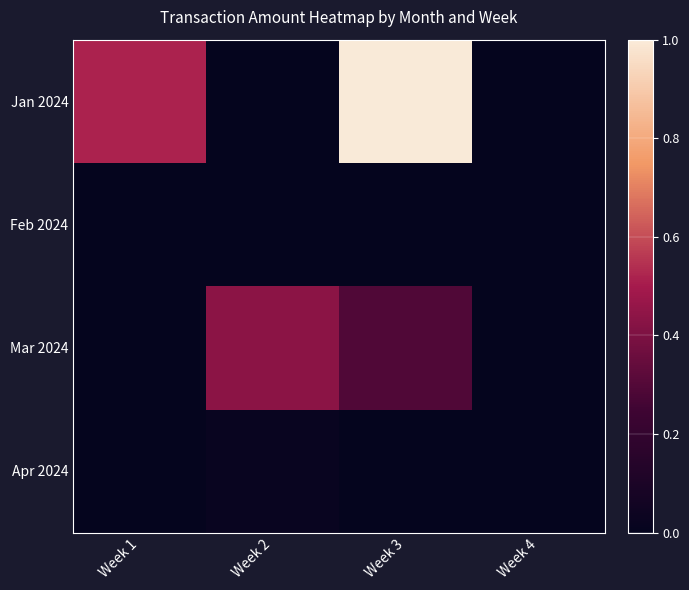

At how many categories does at least one series exceed 0?

4